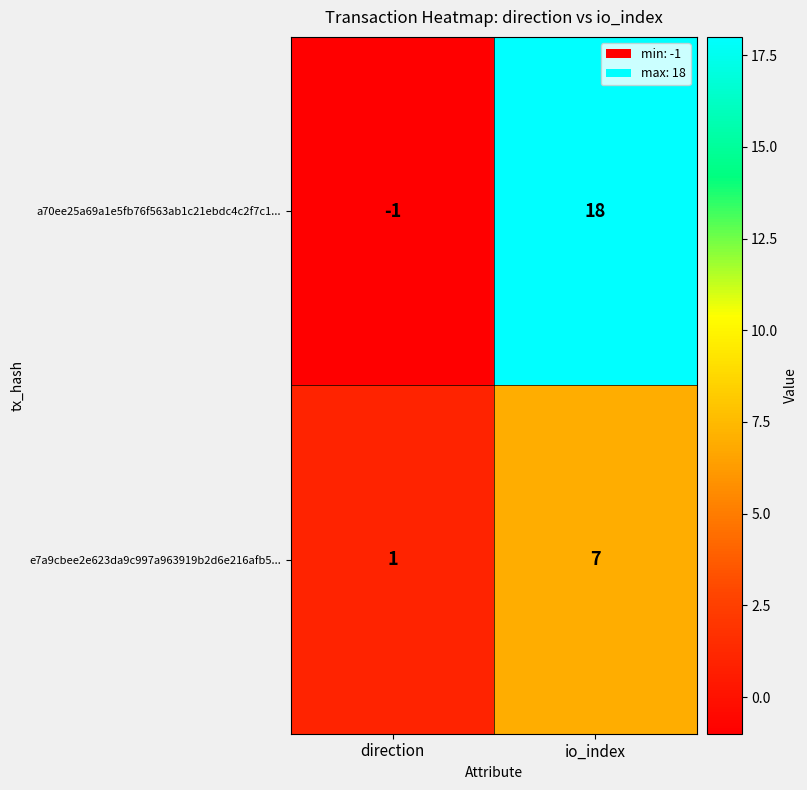

At which label is e7a9cbee2e623da9c997a963919b2d6e216afb5... closest to 4?

direction